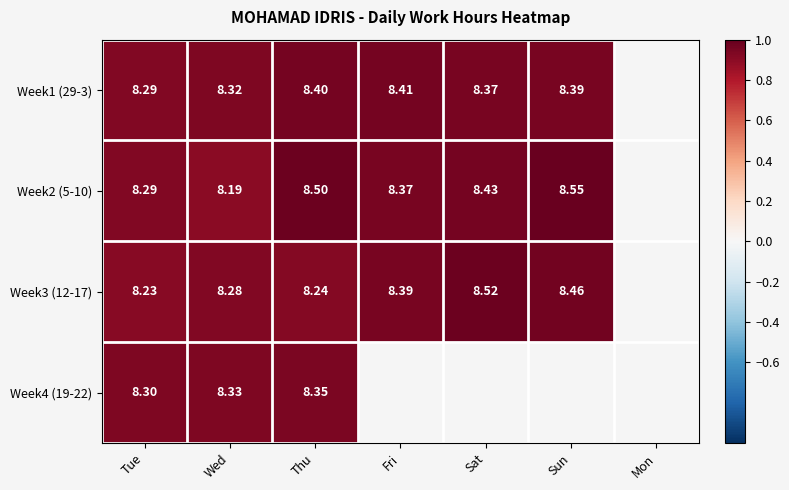

Which category has the lowest value in the Week2 (5-10) series?

Wed